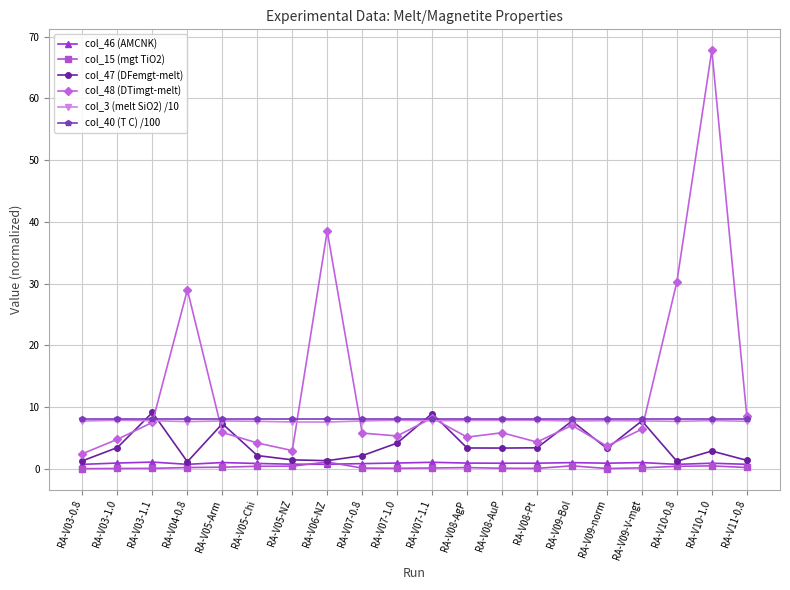

What are all the series names shown in the legend?

col_46 (AMCNK), col_15 (mgt TiO2), col_47 (DFemgt-melt), col_48 (DTimgt-melt), col_3 (melt SiO2) /10, col_40 (T C) /100